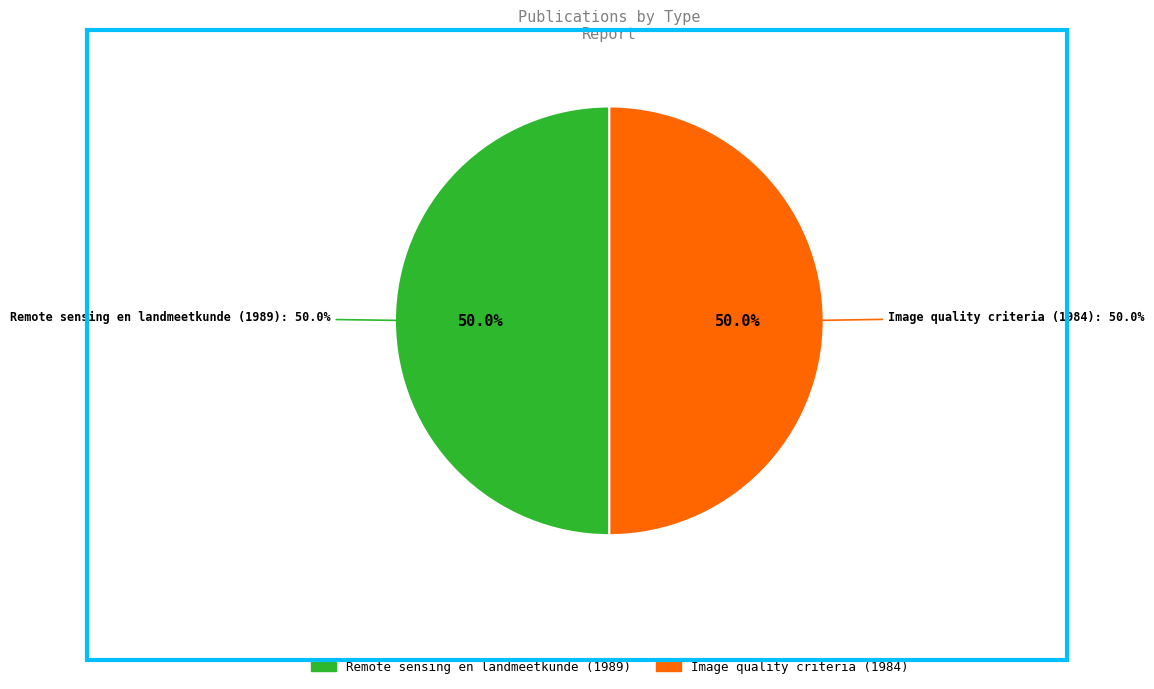

What is the ratio of the value at Remote sensing en landmeetkunde (1989) to the value at Image quality criteria (1984)?

1.0